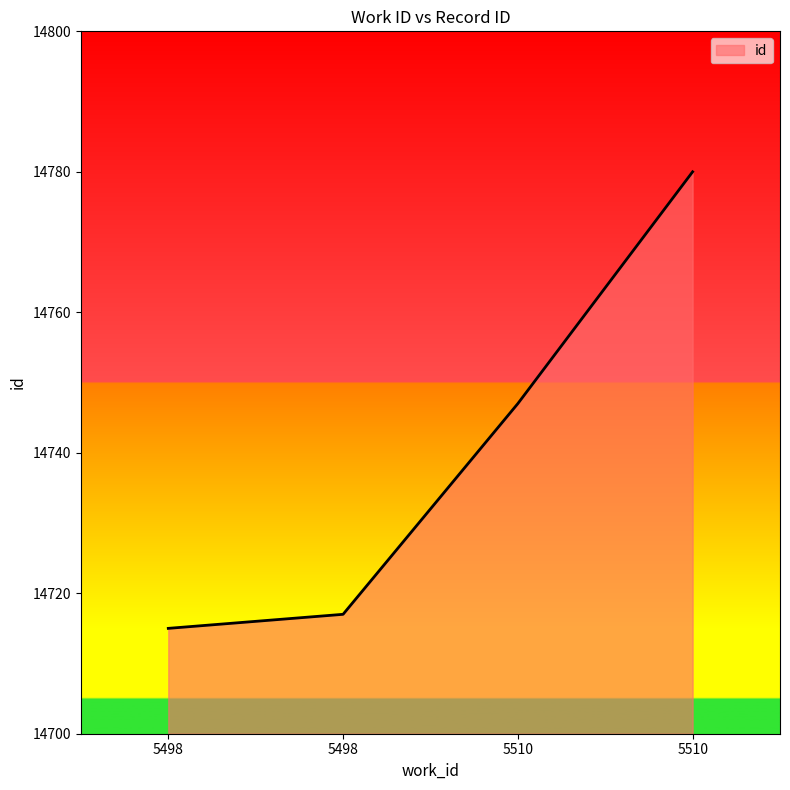

What is the smallest value displayed?

14715